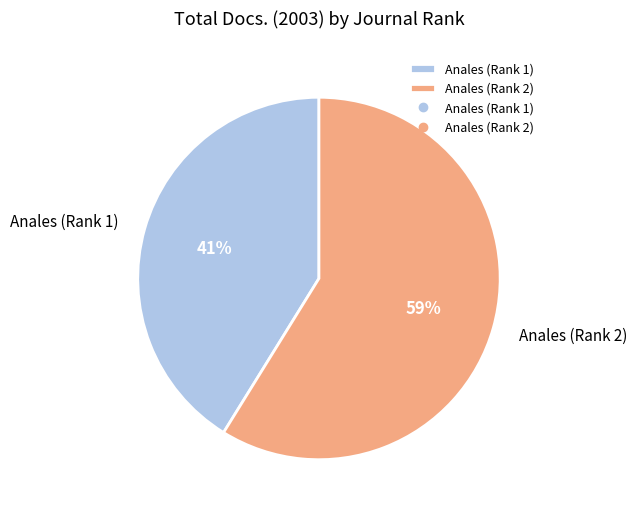

What percentage is the Anales (Rank 1) slice, to the nearest percent?

41%